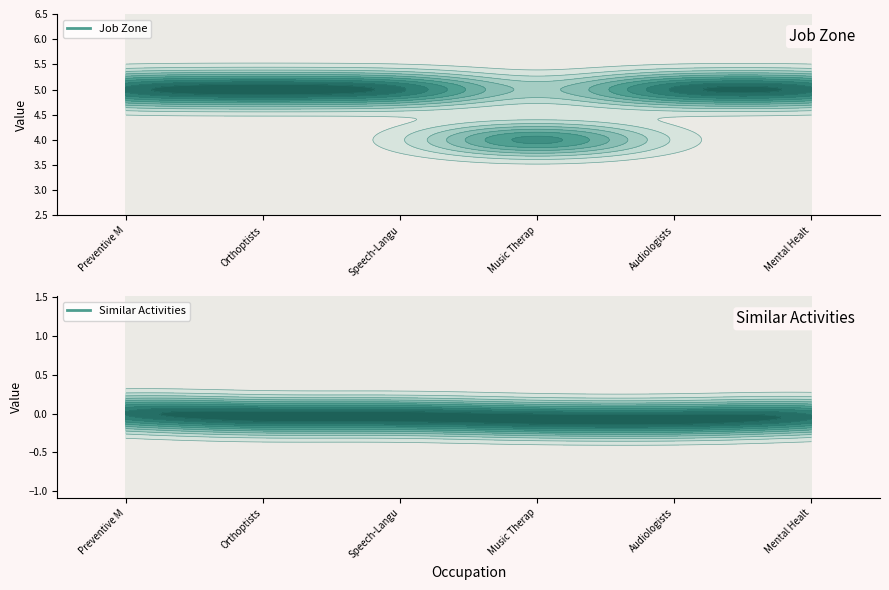

Reading left to right, list all the values displayed in this chart.

Job Zone: 5	5	5	4	5	5
Similar Activities: 0	0	0	0	0	0